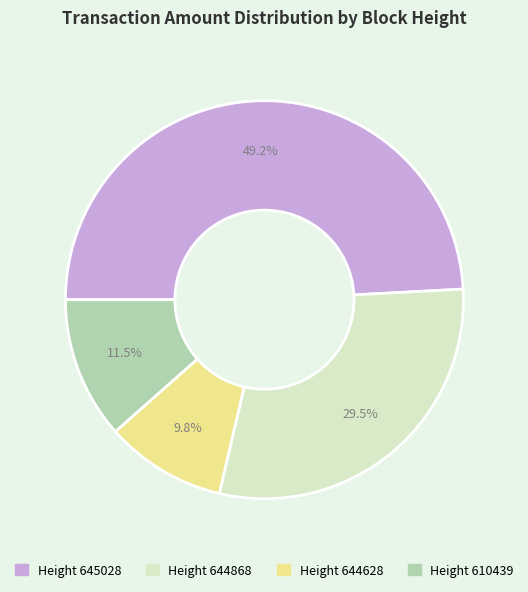

Is there a majority slice in this chart?

No